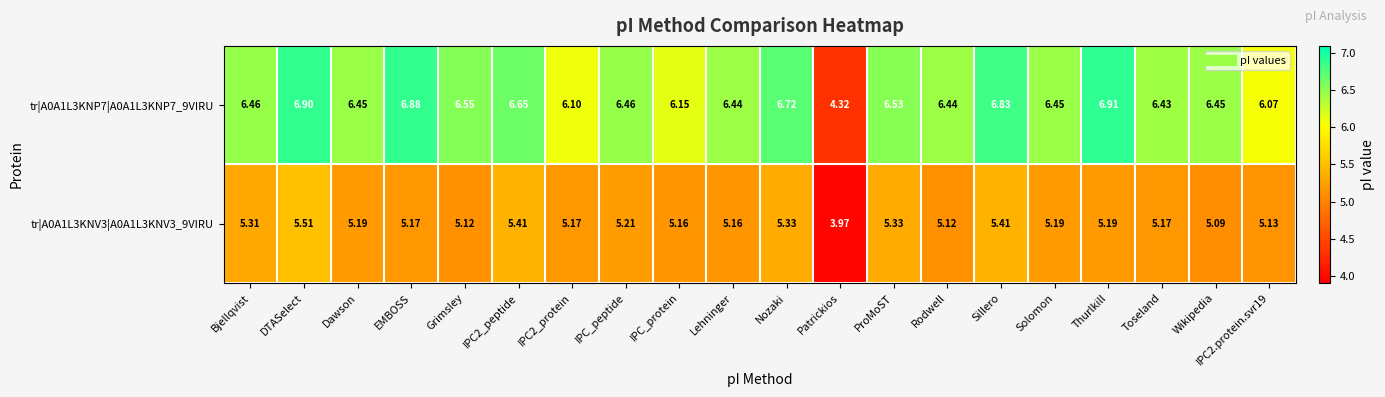

Count the number of data series in this chart.

2